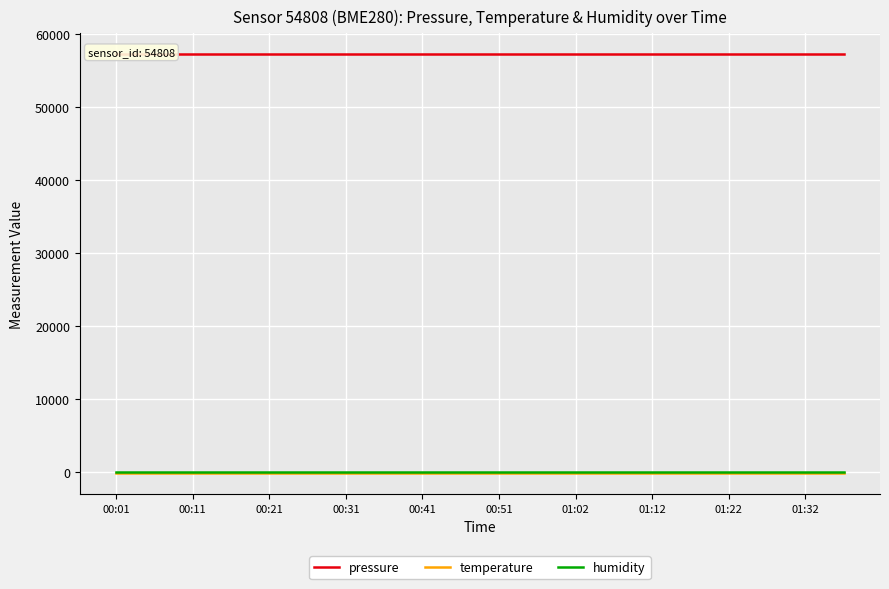

How many data points does each series have?

20